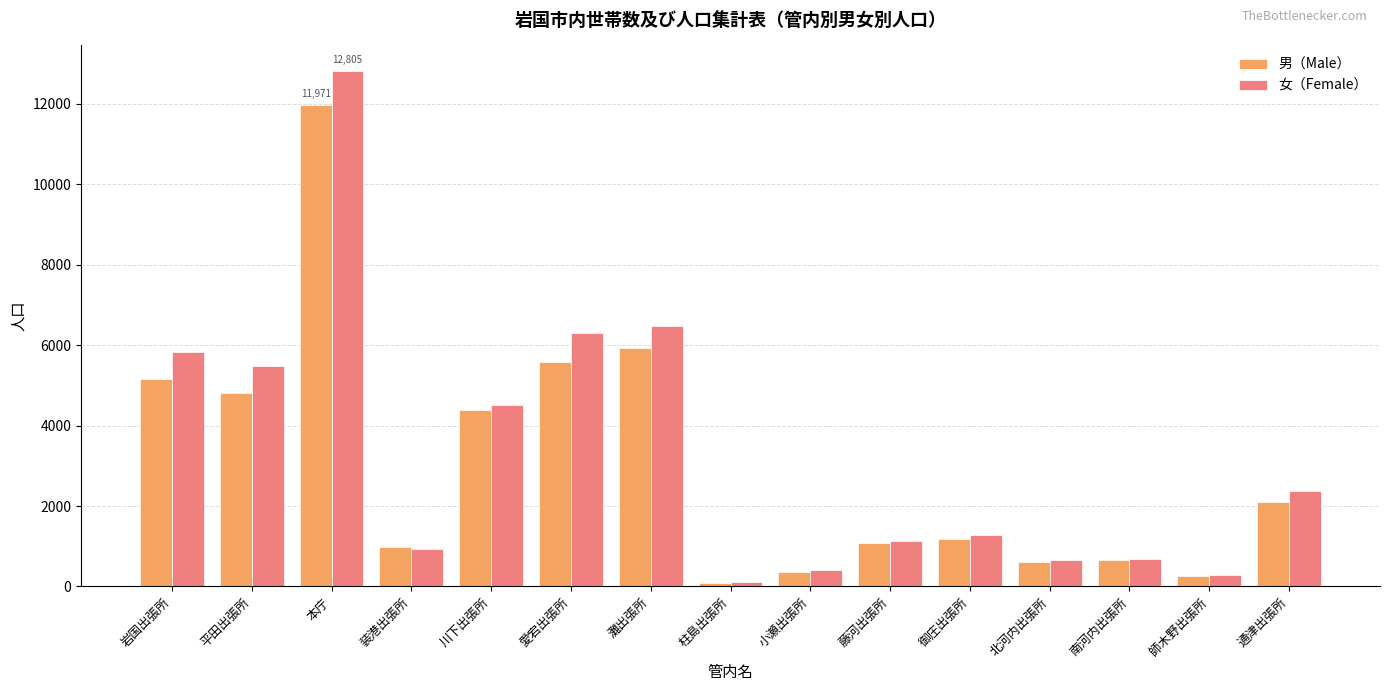

Which series has the largest range (max minus min)?

女（Female）